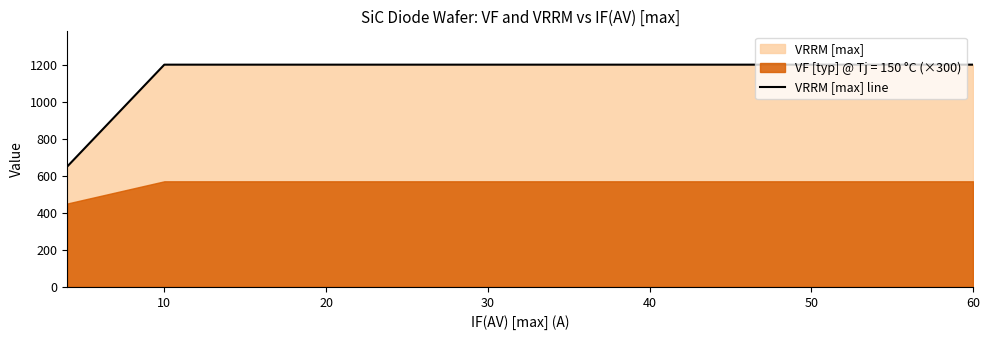

How many values are below 1200?

1